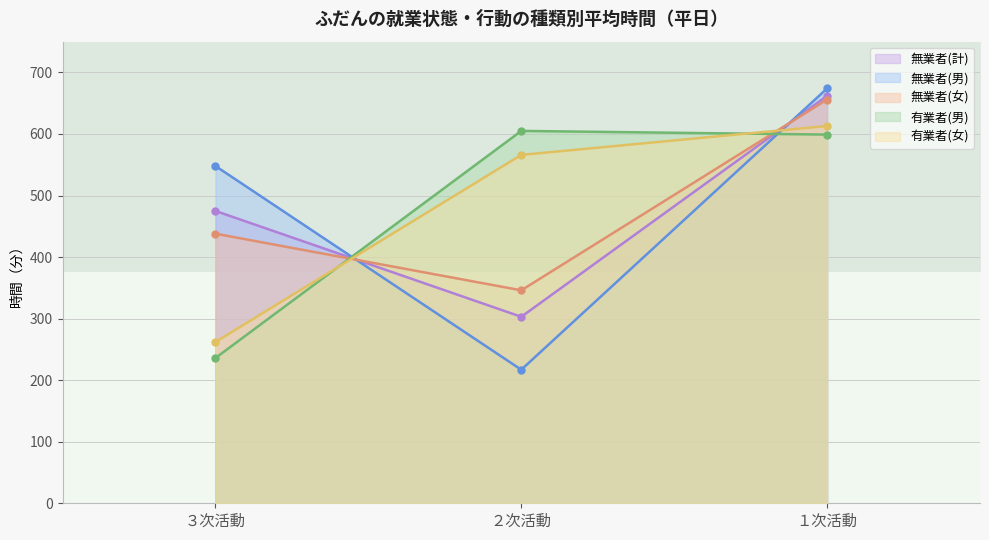

What is the lowest value of the 有業者(女) series?

262